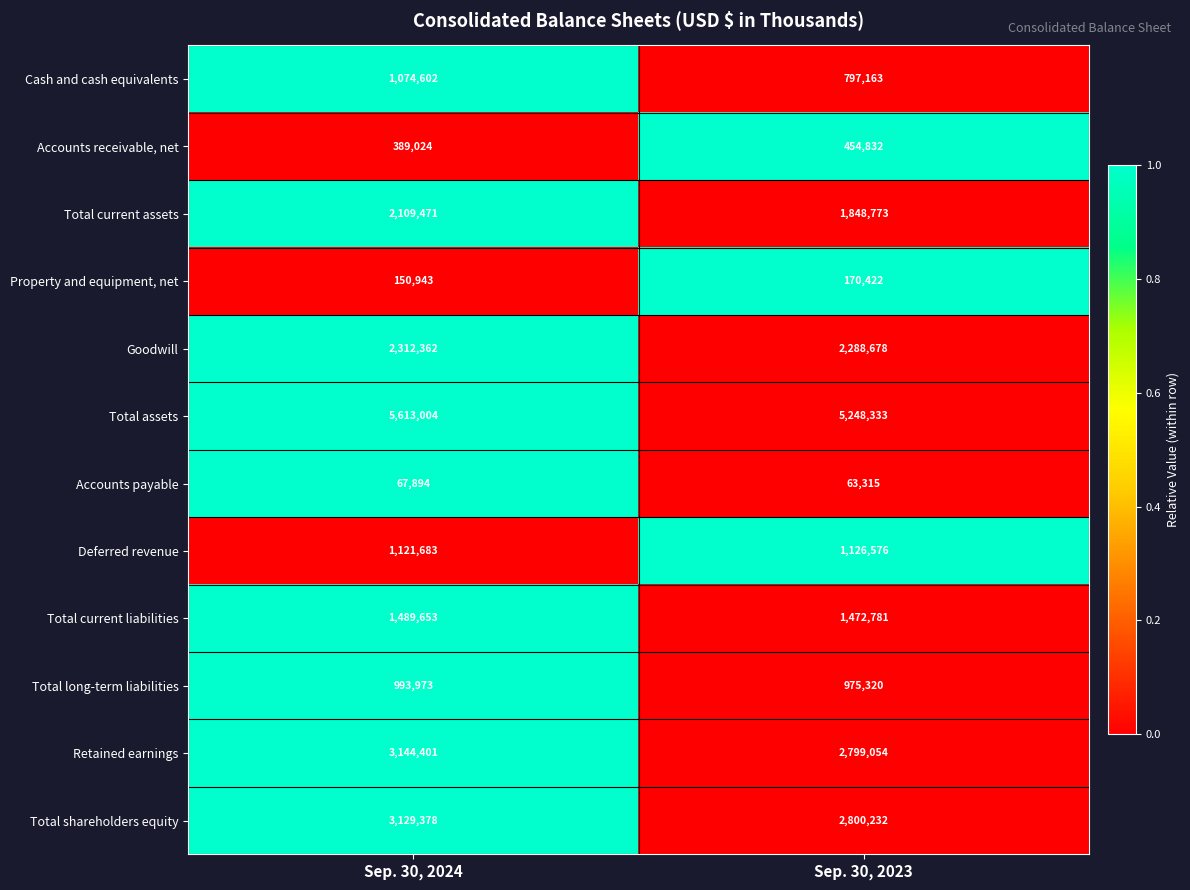

Reading left to right, list all the values displayed in this chart.

Cash and cash equivalents: 1074602	797163
Accounts receivable, net: 389024	454832
Total current assets: 2109471	1848773
Property and equipment, net: 150943	170422
Goodwill: 2312362	2288678
Total assets: 5613004	5248333
Accounts payable: 67894	63315
Deferred revenue: 1121683	1126576
Total current liabilities: 1489653	1472781
Total long-term liabilities: 993973	975320
Retained earnings: 3144401	2799054
Total shareholders equity: 3129378	2800232